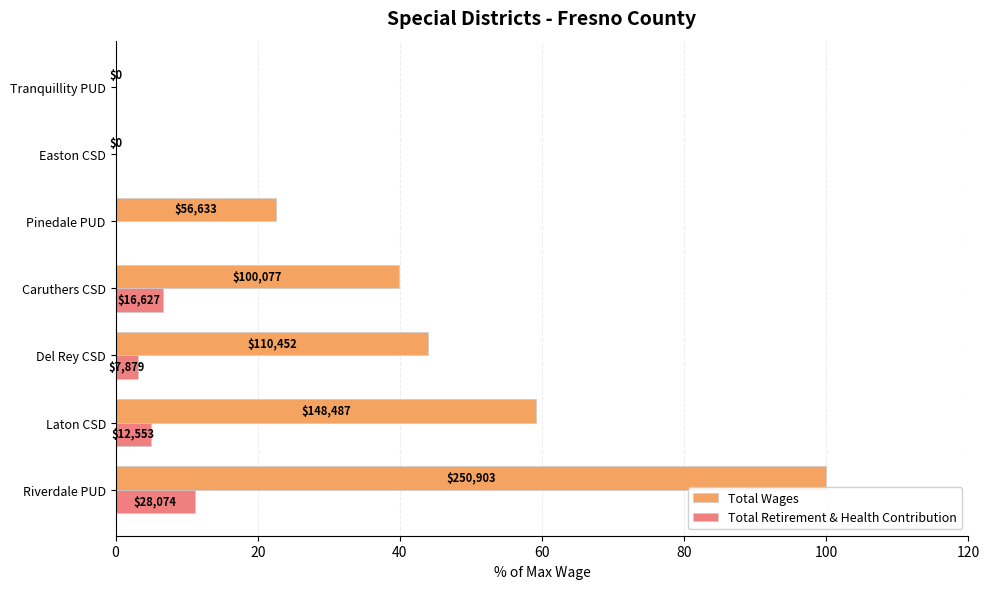

What are all the series names shown in the legend?

Total Wages, Total Retirement & Health Contribution